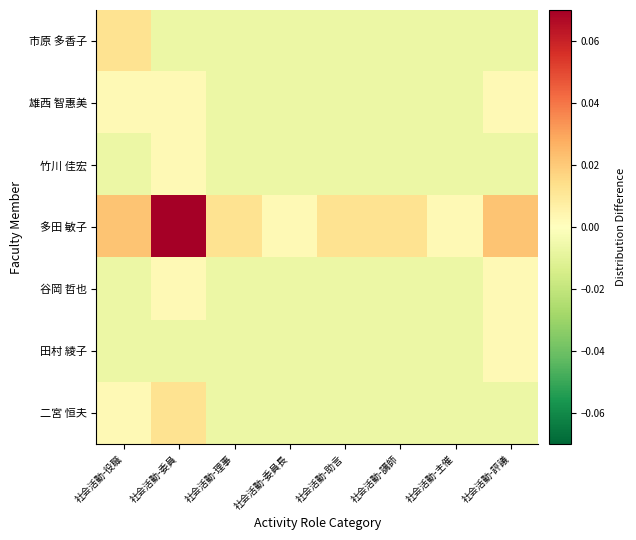

Reading left to right, list all the values displayed in this chart.

市原 多香子: 社会活動-役職=0.0	社会活動-委員=-0.0	社会活動-理事=-0.0	社会活動-委員長=-0.0	社会活動-助言=-0.0	社会活動-講師=-0.0	社会活動-主催=-0.0	社会活動-評議=-0.0
雄西 智惠美: 社会活動-役職=0.0	社会活動-委員=0.0	社会活動-理事=-0.0	社会活動-委員長=-0.0	社会活動-助言=-0.0	社会活動-講師=-0.0	社会活動-主催=-0.0	社会活動-評議=0.0
竹川 佳宏: 社会活動-役職=-0.0	社会活動-委員=0.0	社会活動-理事=-0.0	社会活動-委員長=-0.0	社会活動-助言=-0.0	社会活動-講師=-0.0	社会活動-主催=-0.0	社会活動-評議=-0.0
多田 敏子: 社会活動-役職=0.0	社会活動-委員=0.1	社会活動-理事=0.0	社会活動-委員長=0.0	社会活動-助言=0.0	社会活動-講師=0.0	社会活動-主催=0.0	社会活動-評議=0.0
谷岡 哲也: 社会活動-役職=-0.0	社会活動-委員=0.0	社会活動-理事=-0.0	社会活動-委員長=-0.0	社会活動-助言=-0.0	社会活動-講師=-0.0	社会活動-主催=-0.0	社会活動-評議=0.0
田村 綾子: 社会活動-役職=-0.0	社会活動-委員=-0.0	社会活動-理事=-0.0	社会活動-委員長=-0.0	社会活動-助言=-0.0	社会活動-講師=-0.0	社会活動-主催=-0.0	社会活動-評議=0.0
二宮 恒夫: 社会活動-役職=0.0	社会活動-委員=0.0	社会活動-理事=-0.0	社会活動-委員長=-0.0	社会活動-助言=-0.0	社会活動-講師=-0.0	社会活動-主催=-0.0	社会活動-評議=-0.0